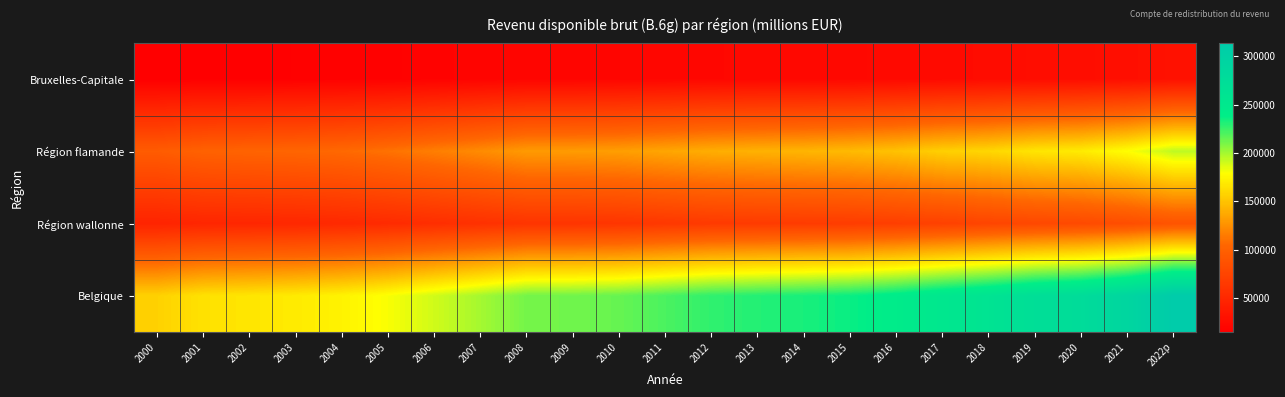

What is the maximum value shown in the chart?

313506.7